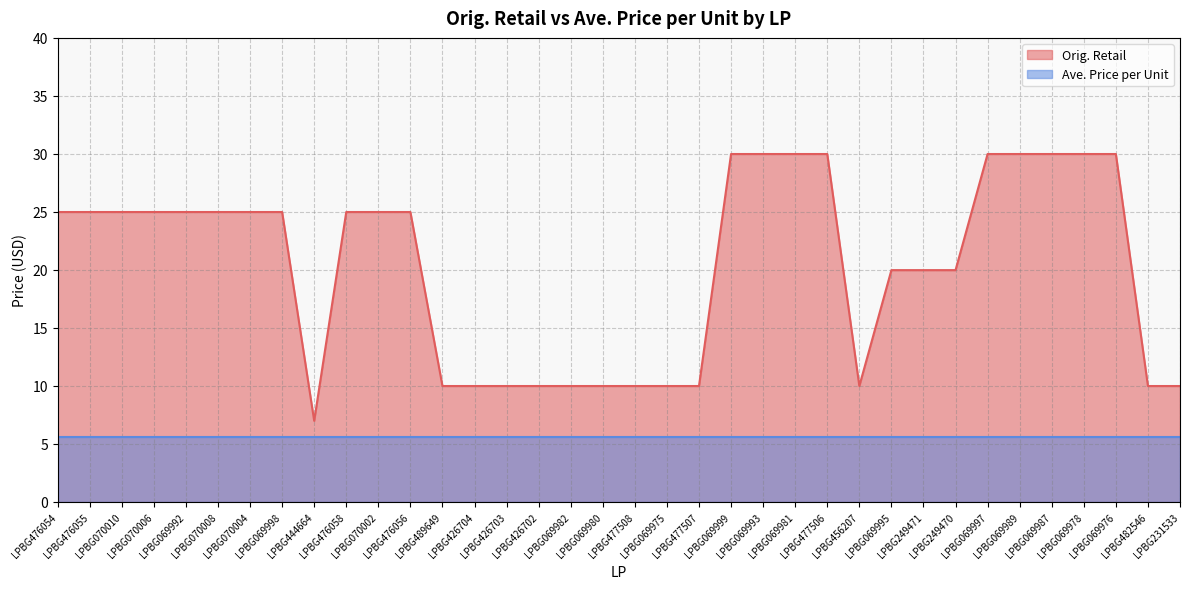

The value at LPBG070010 is 40.6. True or false?

False